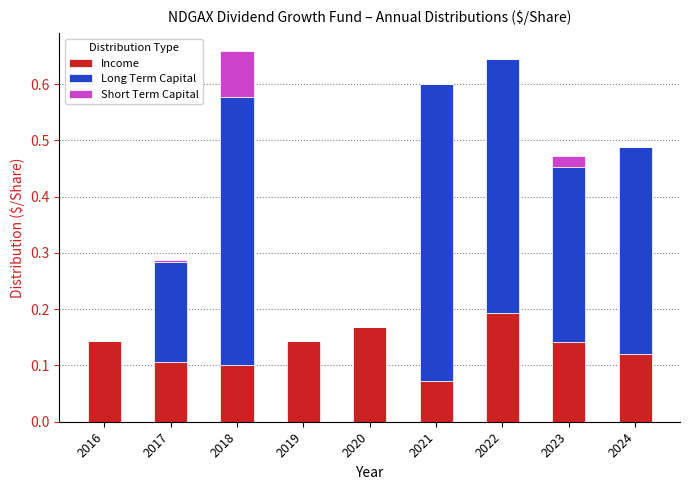

What is the total value across all series at 2021?

0.6